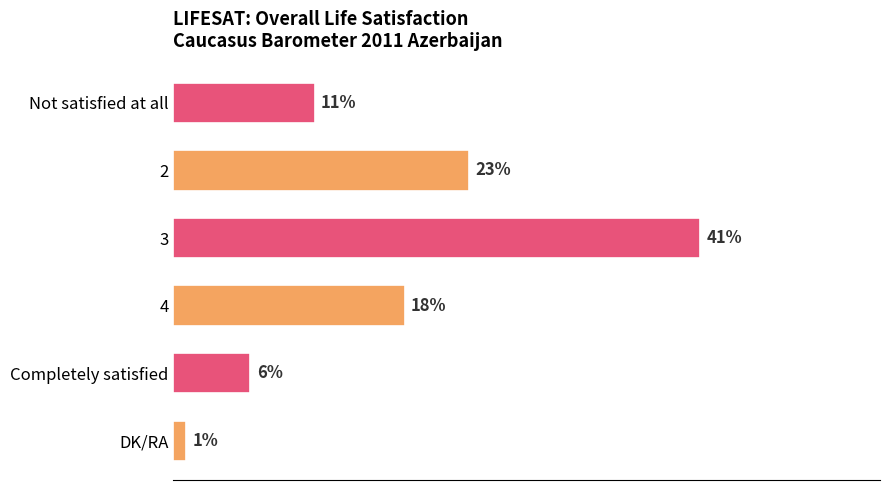

List the labels in order of value, largest first.

3, 2, 4, Not satisfied at all, Completely satisfied, DK/RA